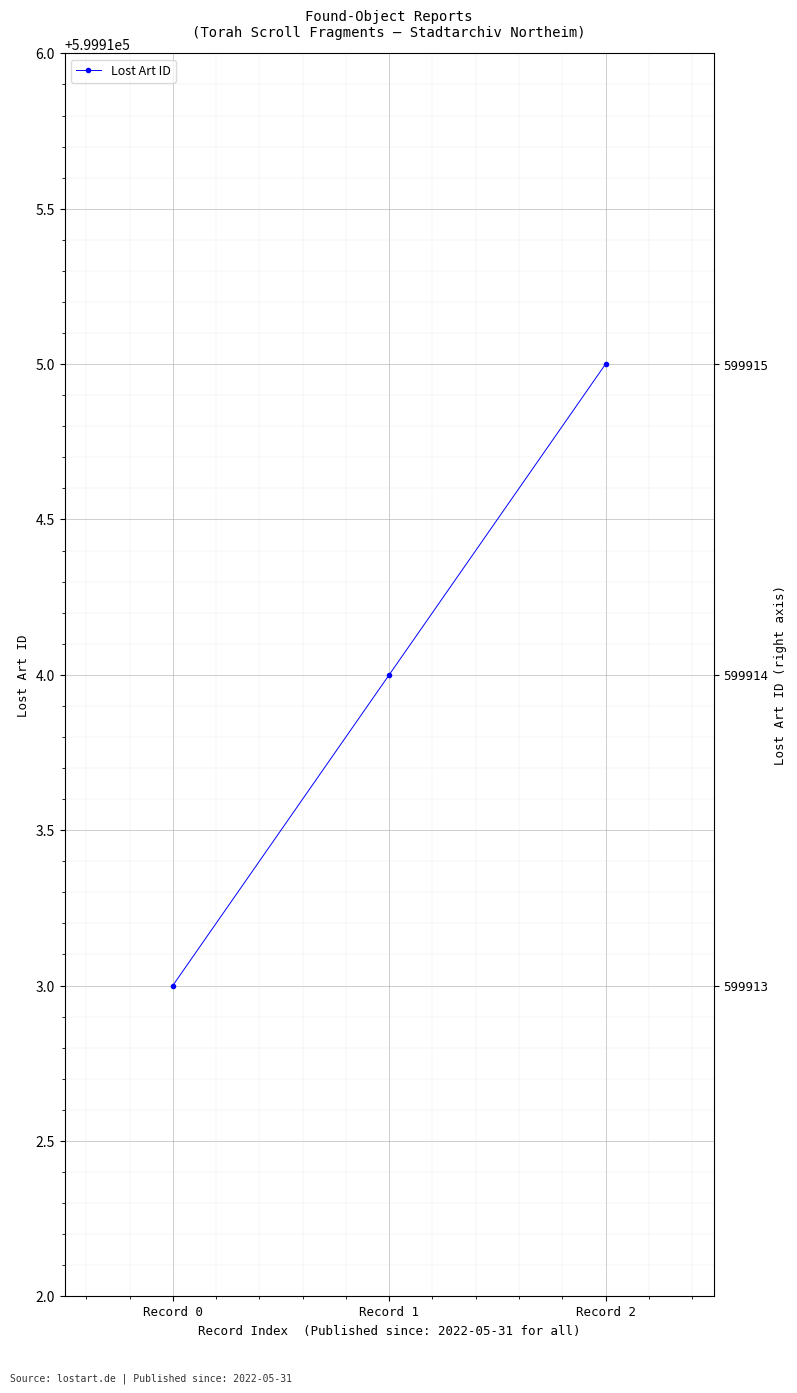

Reading left to right, extract all data points from this chart.

599913	599914	599915